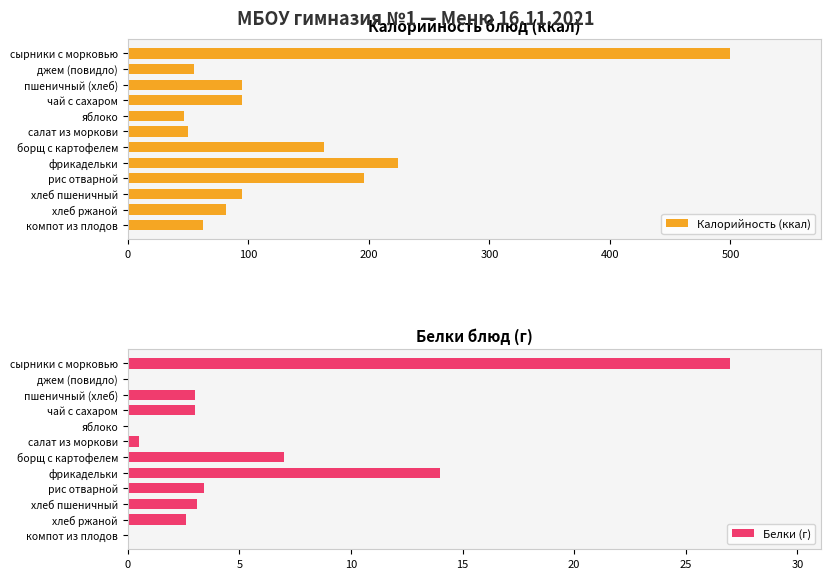

What is the difference between the maximum and minimum values in the Калорийность (ккал) series?

453.3